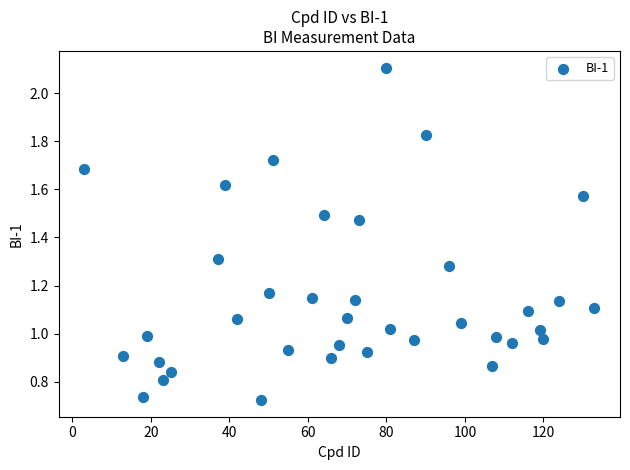

What is the range of X values (max minus min)?

130.0